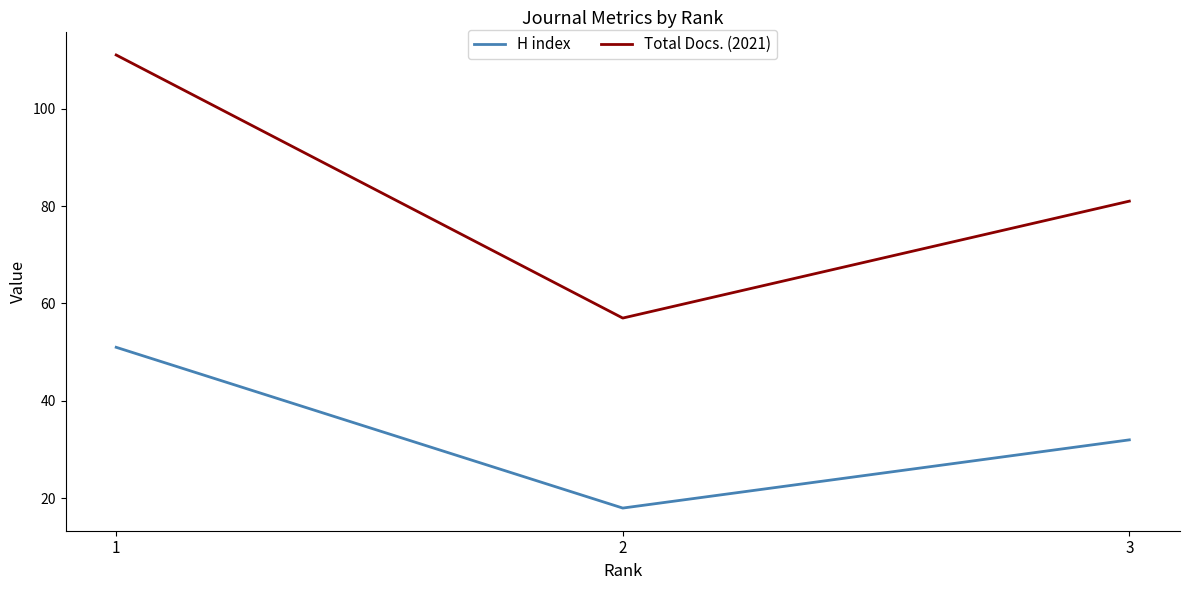

Reading right to left, transcribe all the data shown in this chart.

H index: 3=32	2=18	1=51
Total Docs. (2021): 3=81	2=57	1=111